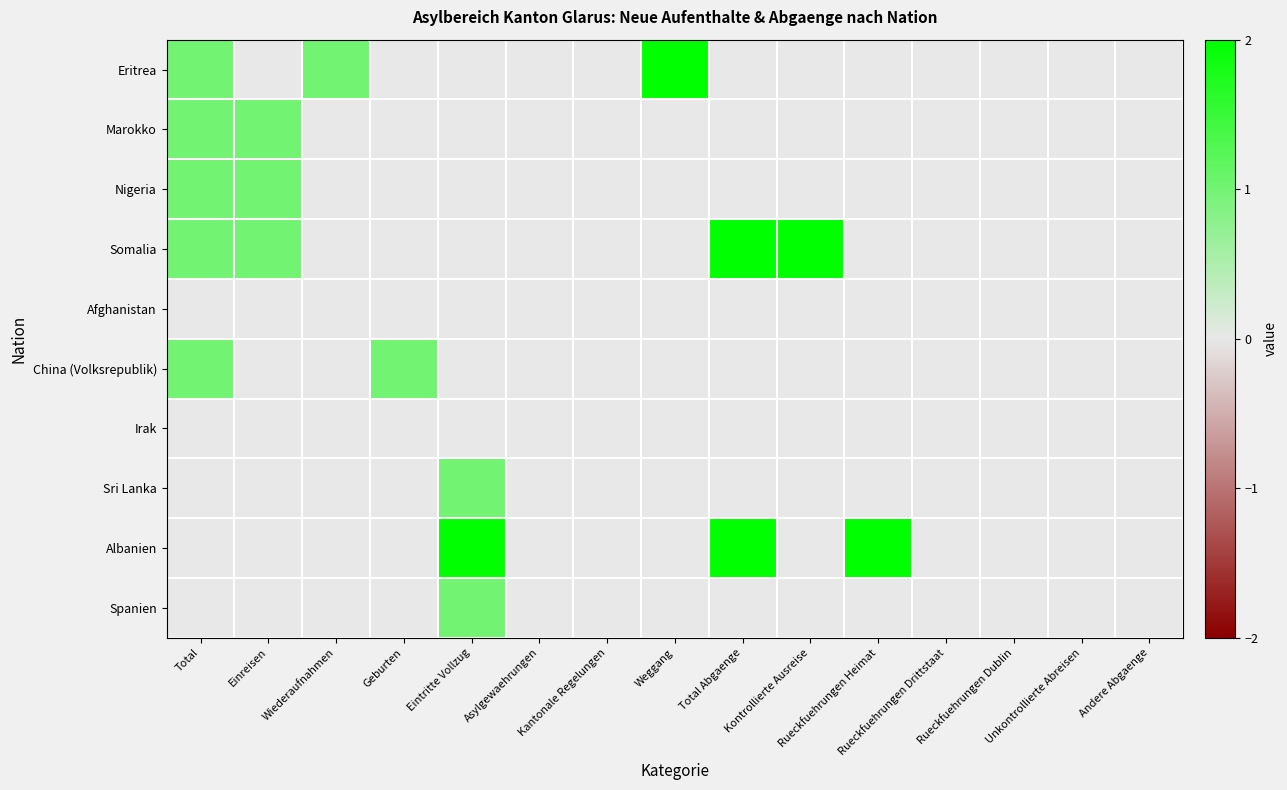

Between Kantonale Regelungen and Asylgewaehrungen, which is larger?

Kantonale Regelungen